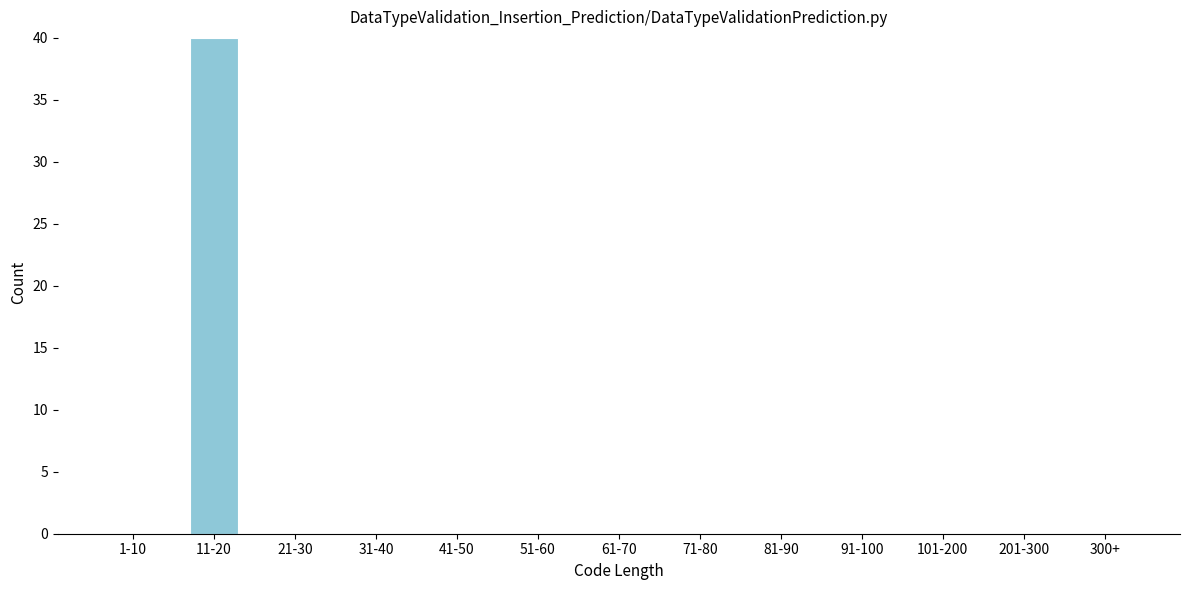

Reading left to right, extract all data points from this chart.

1-10=0	11-20=40	21-30=0	31-40=0	41-50=0	51-60=0	61-70=0	71-80=0	81-90=0	91-100=0	101-200=0	201-300=0	300+=0